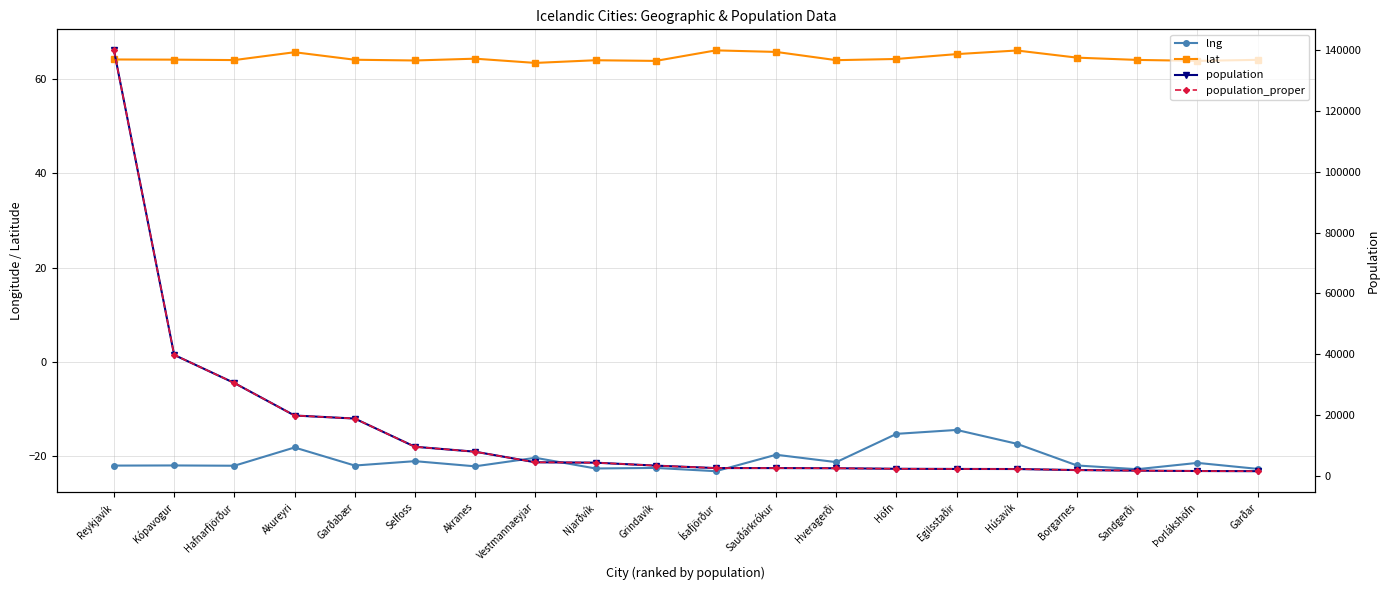

True or false: lat has more than 2 interior local peaks.

True